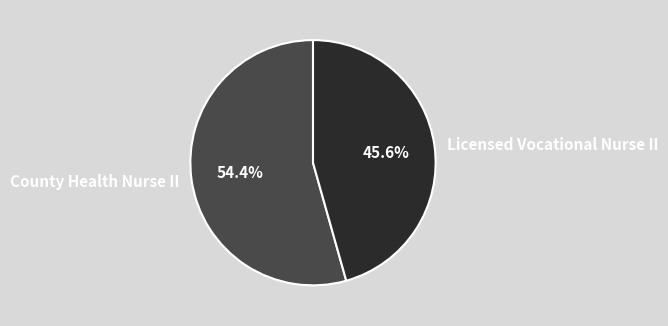

To the nearest percent, what is the difference between the largest and smallest slice percentages?

9%